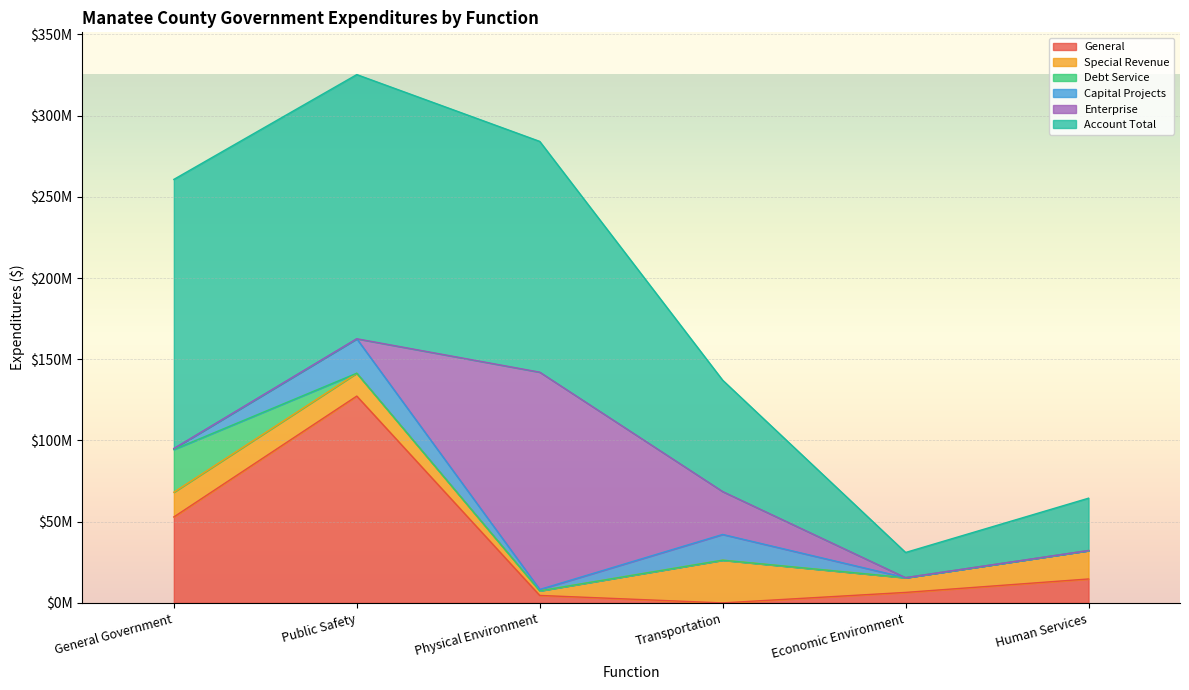

Which category has the highest value across all series?

General Government